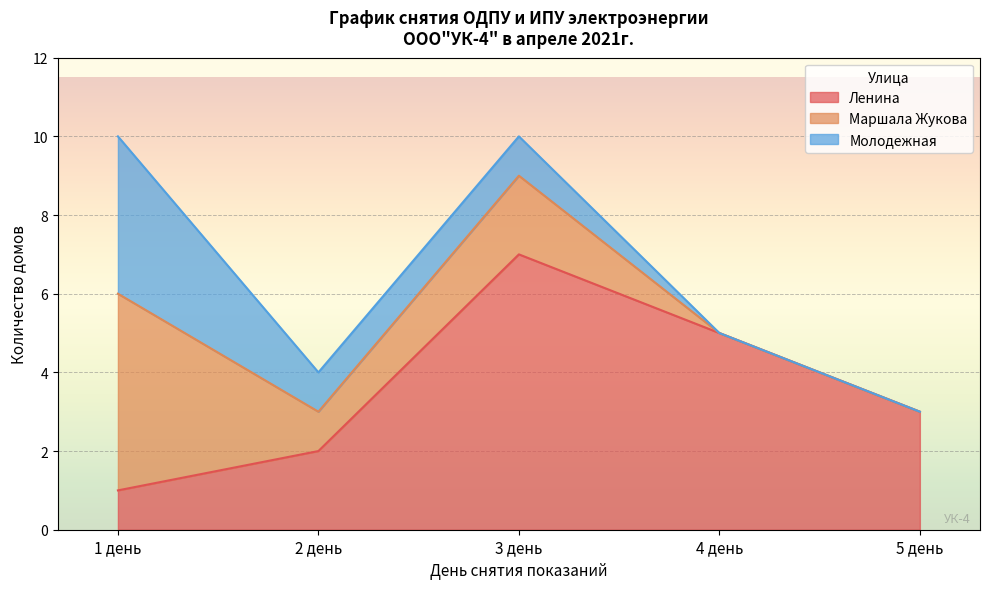

True or false: Ленина has a value of 2 at 2 день.

True